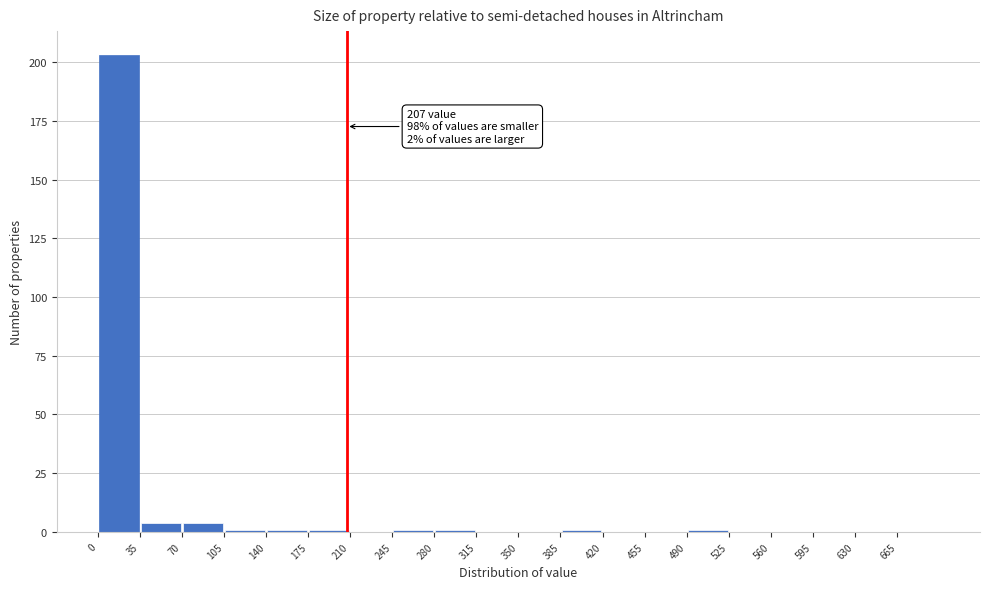

Which range on the x-axis has the tallest bar?

0 to 35